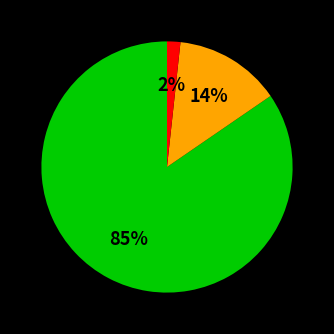

Is there any slice that represents more than half of the pie?

Yes